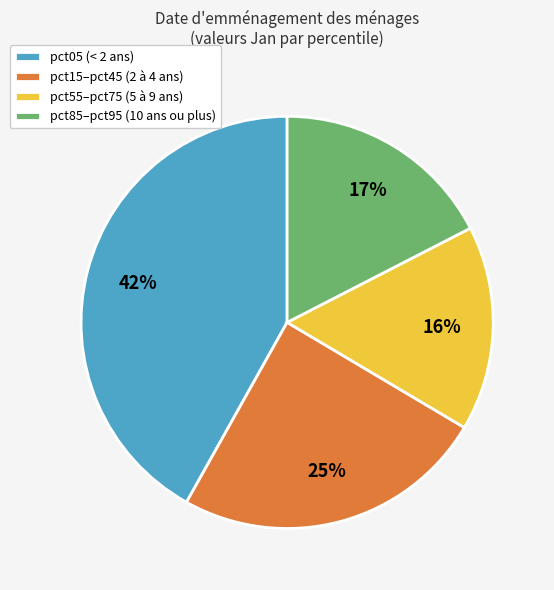

Which slice is the smallest?

pct55–pct75 (5 à 9 ans)